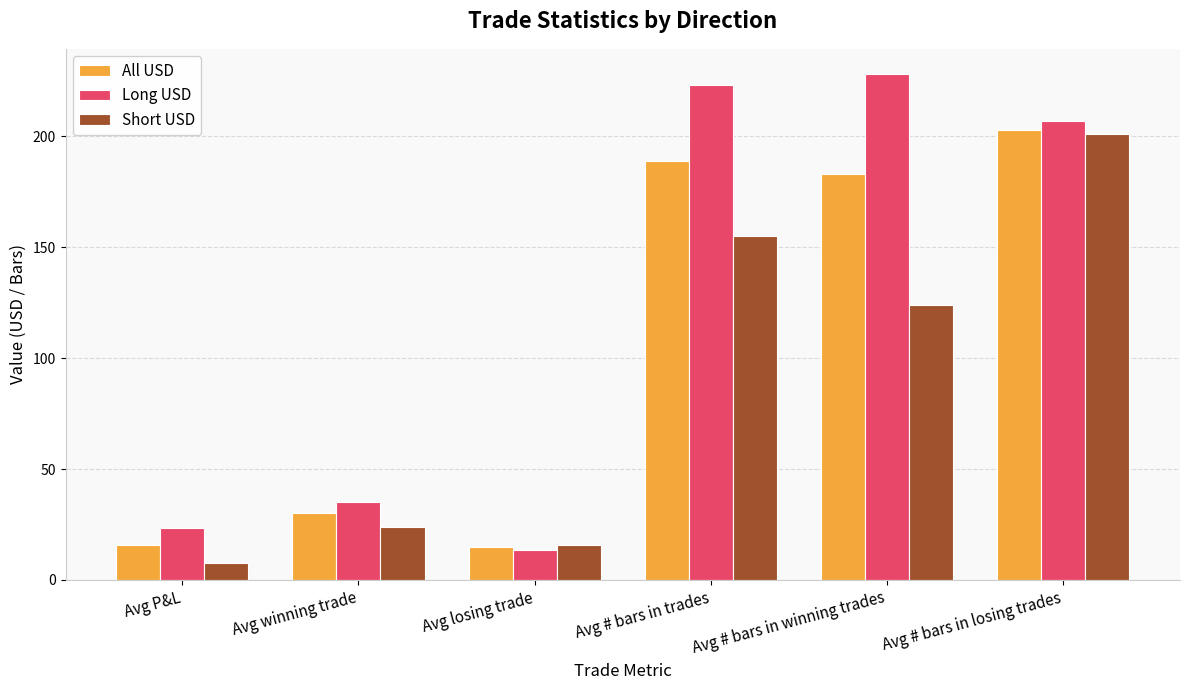

True or false: Short USD has a value of 155.0 at Avg # bars in trades.

True